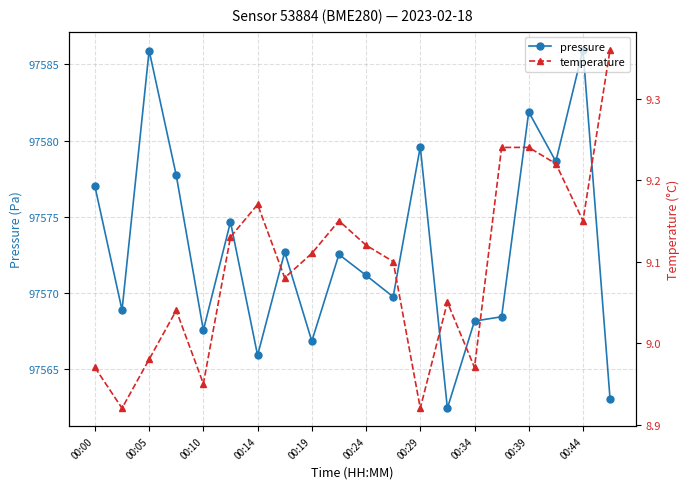

Is it true that pressure equals 149230.7 at 00:14?

False